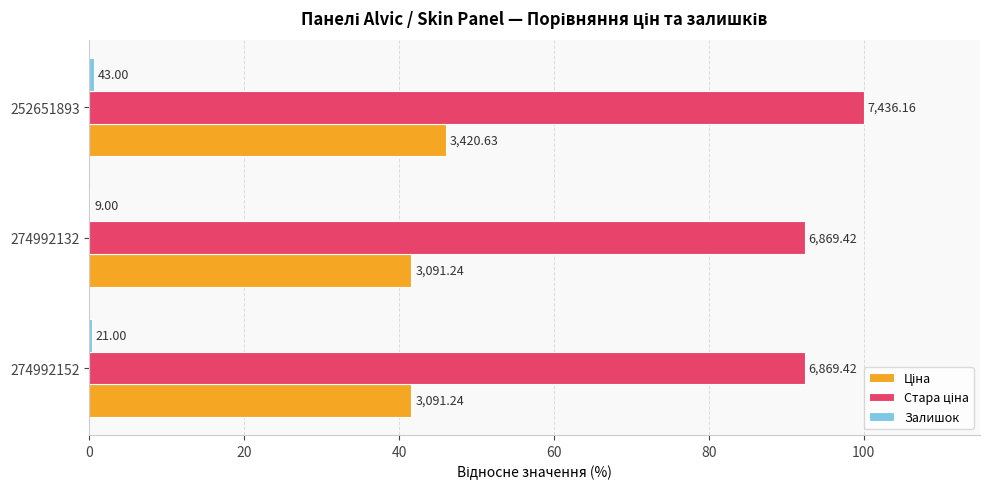

How many series are shown in this chart?

3